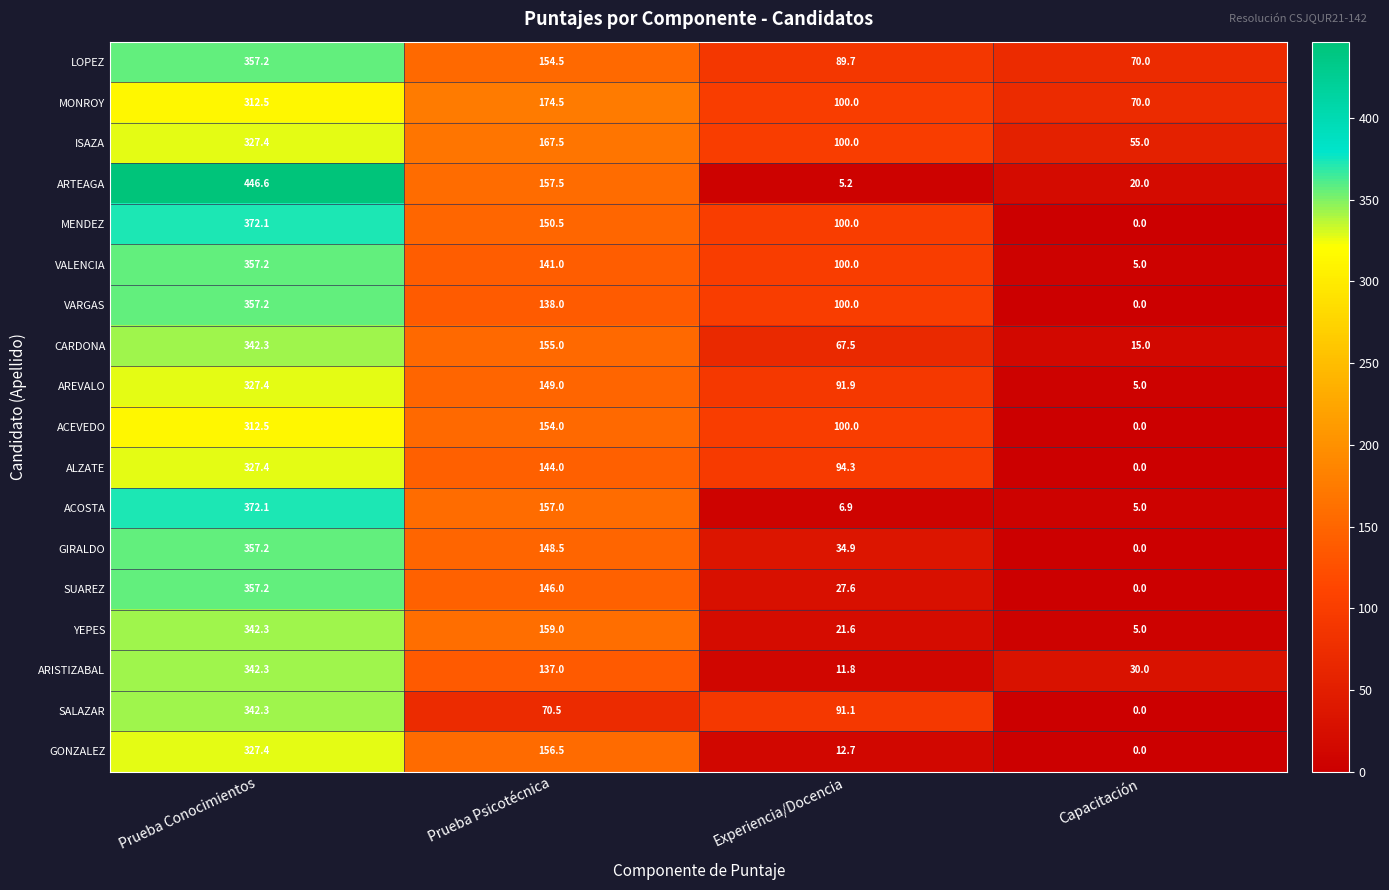

The value of ACOSTA at Experiencia/Docencia is 9.9. True or false?

False